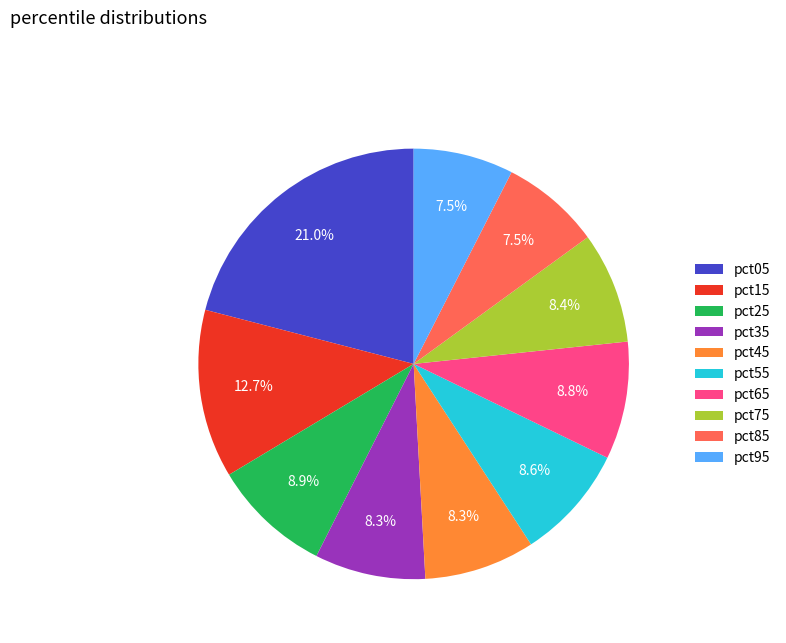

What portion of the pie excludes pct85?

92.5%